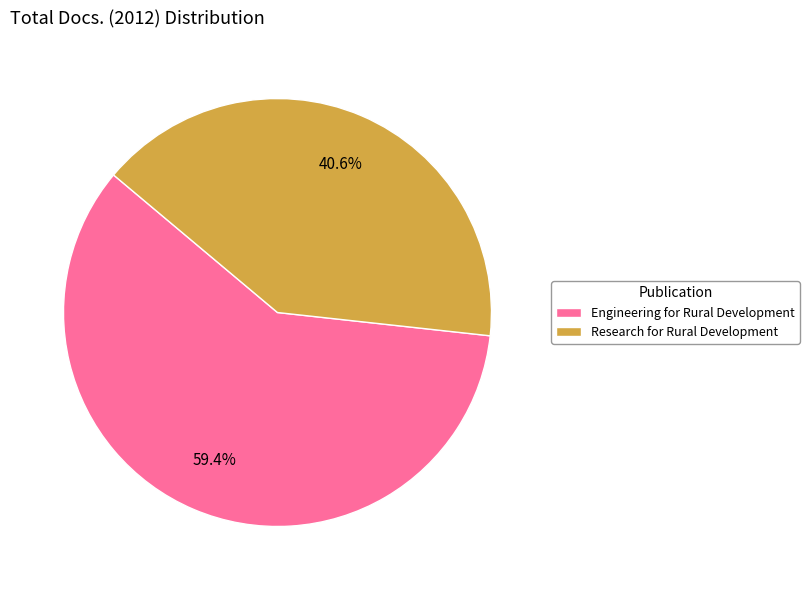

To the nearest percent, what portion does Research for Rural Development represent?

41%